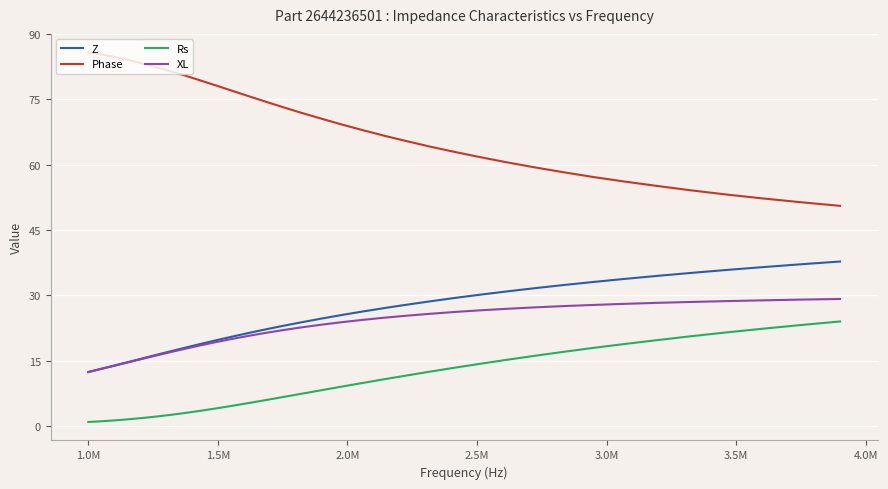

Which series has the largest range (max minus min)?

Phase